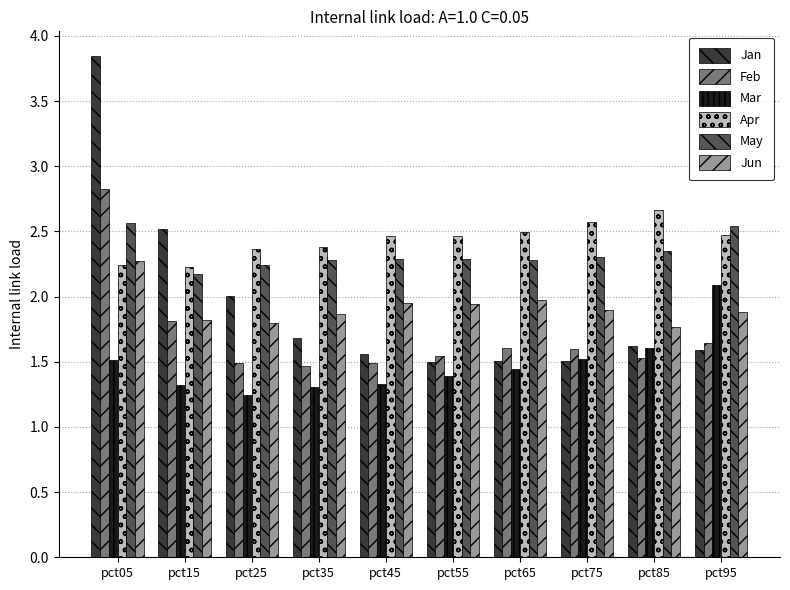

Is the value of Apr at pct45 greater than the value of Mar at pct75?

Yes